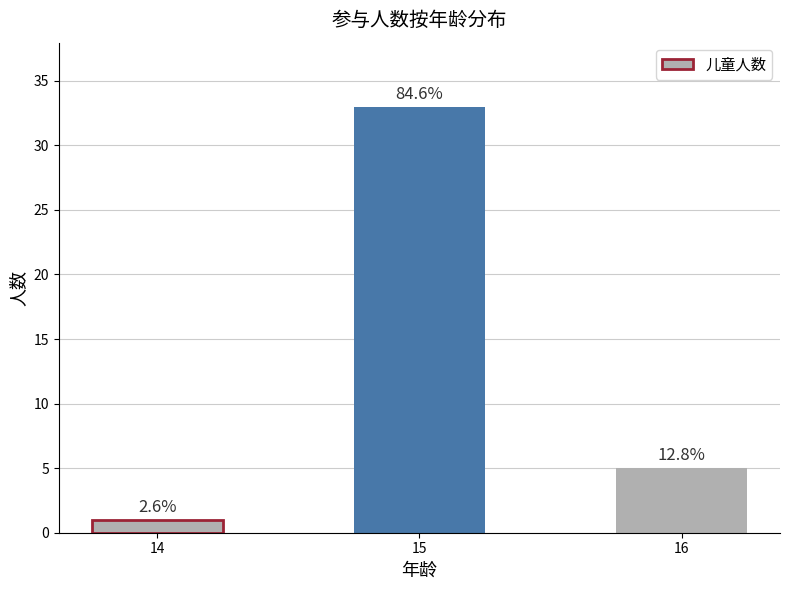

What is the difference between the maximum and minimum values?

32